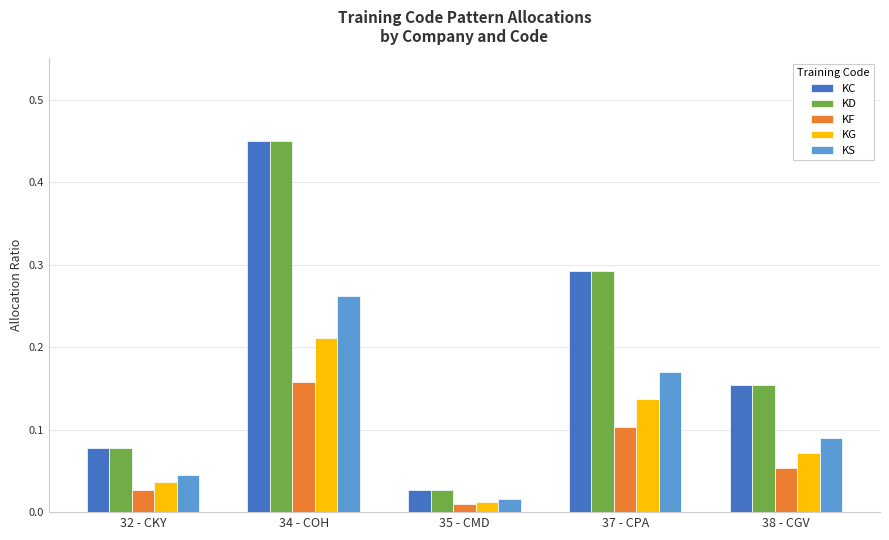

Which label corresponds to the smallest value in the chart?

35 - CMD